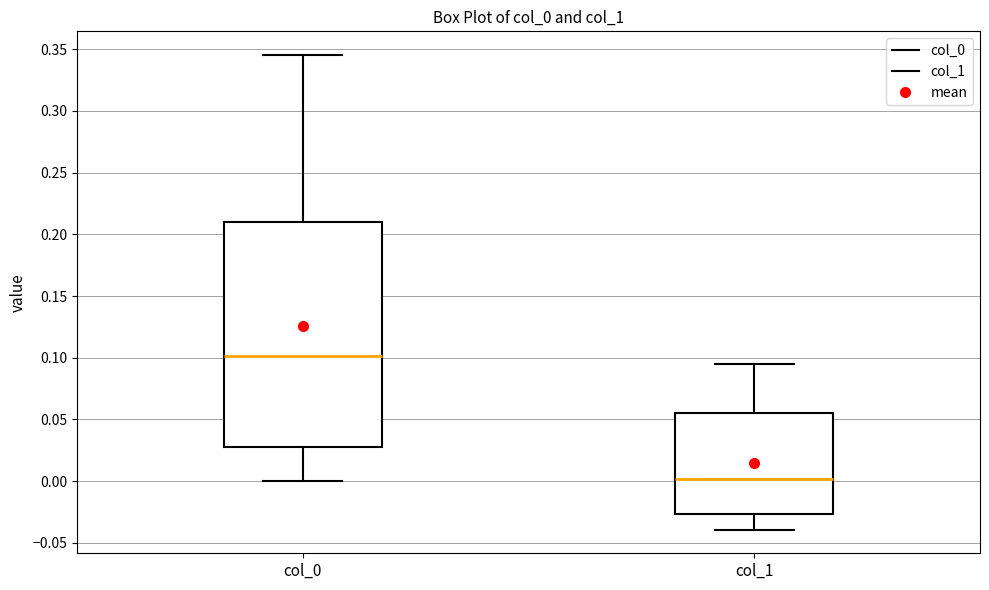

Reading left to right, read every box against the y-axis: the position of its median line, the range the box covers, and the ends of its whiskers. The values are not printed on the chart, so give them approximately, as read against the axis.

col_0: median 0.100, box 0.030 to 0.210, whiskers 0.000 to 0.345
col_1: median 0.000, box -0.025 to 0.055, whiskers -0.040 to 0.095